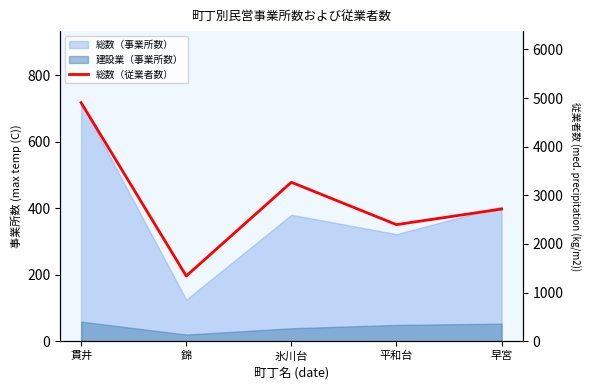

Rank the categories by value from highest to lowest.

貫井, 氷川台, 早宮, 平和台, 錦